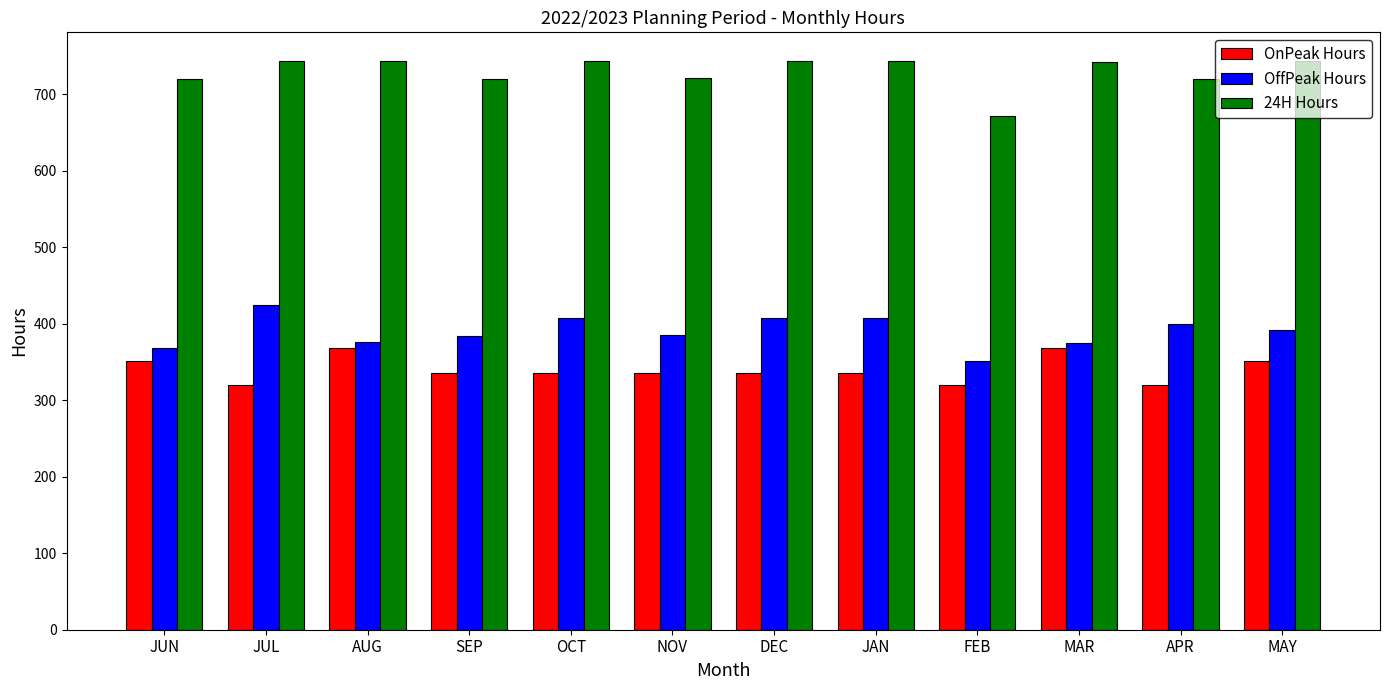

What is the total value across all series at JUL?

1488